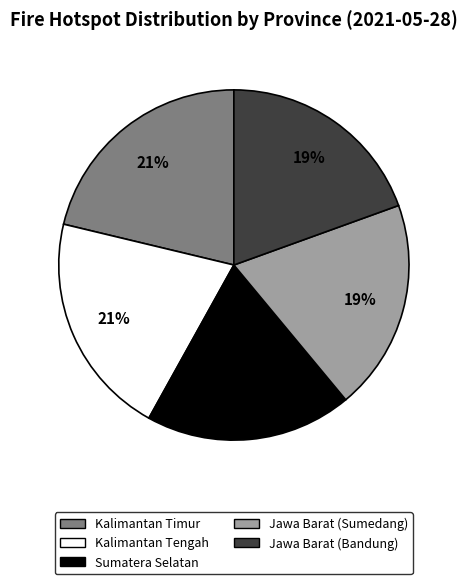

To the nearest percent, what percentage of the pie is Kalimantan Tengah?

21%